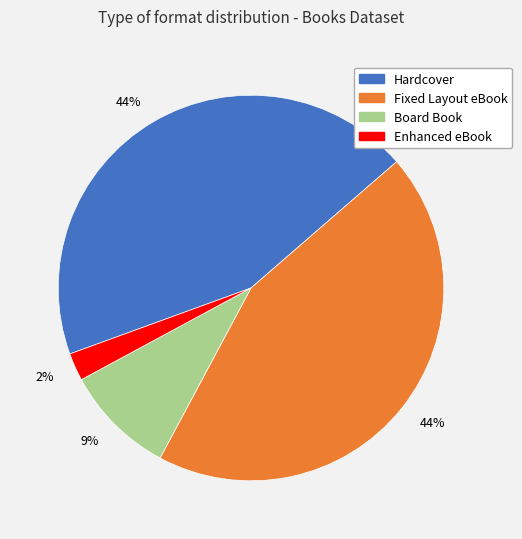

How many slices are in this pie chart?

4